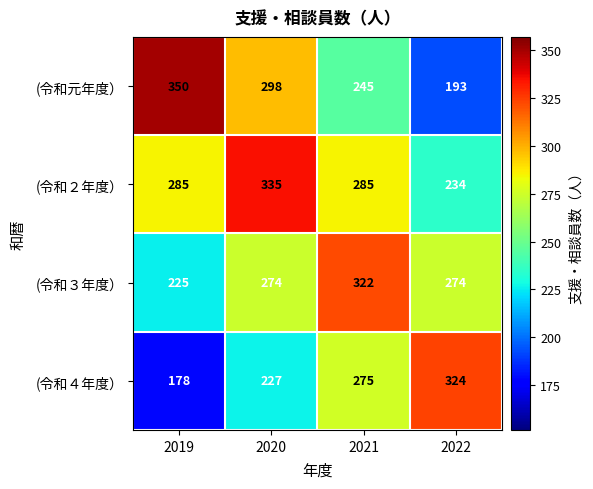

How many data points does each series have?

4